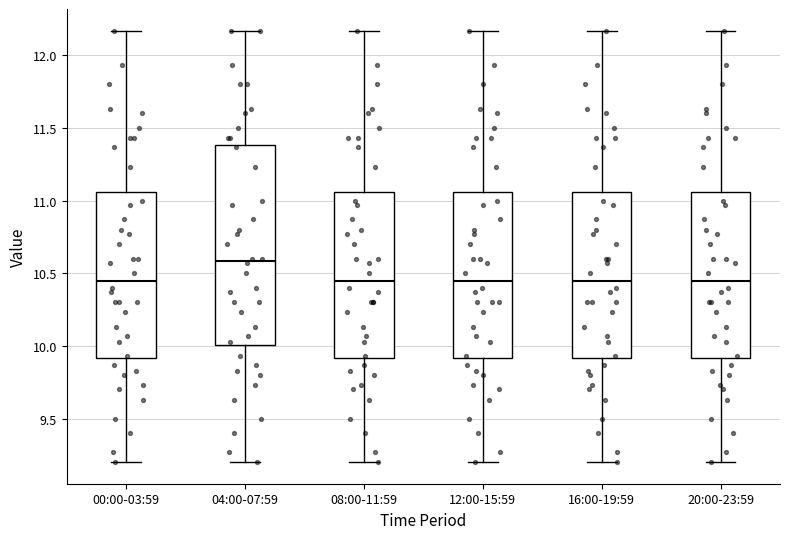

Where is the lower edge of the box for 04:00-07:59 on the y-axis? The values are not printed on the chart, so give them approximately, as read against the axis.

10.00